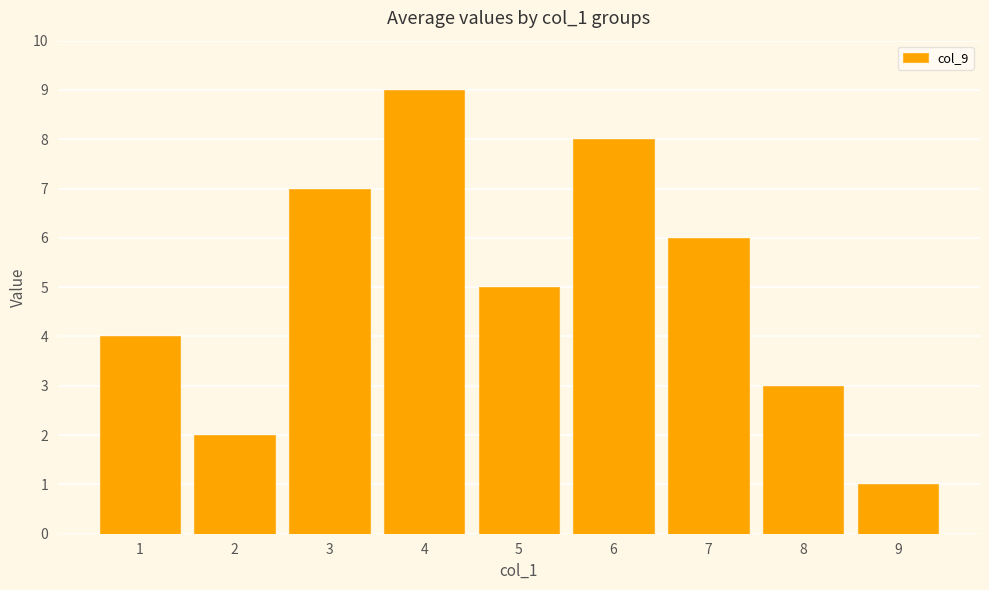

List the labels in order of value, smallest first.

9, 2, 8, 1, 5, 7, 3, 6, 4